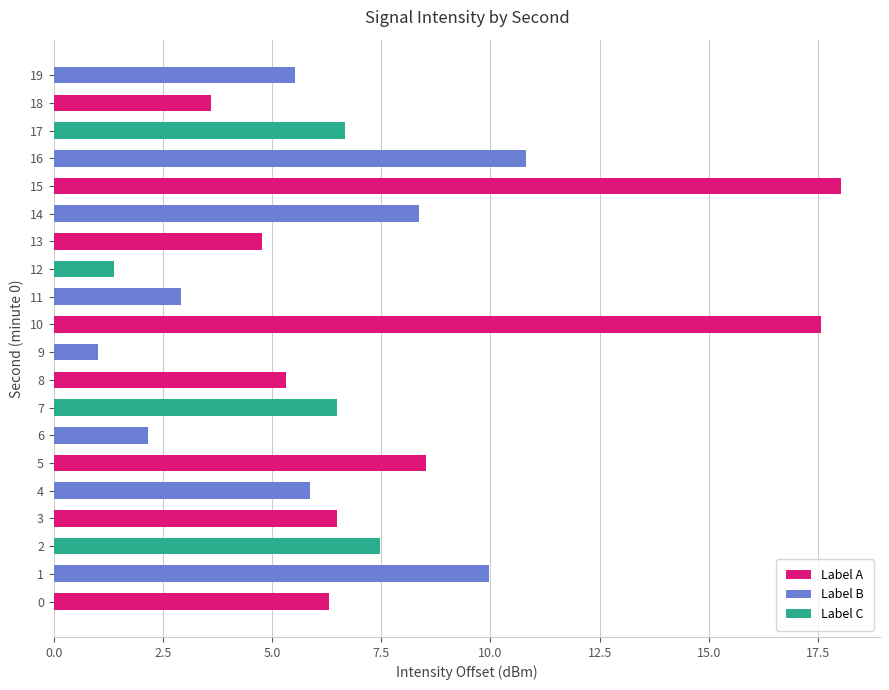

The chart shows a value of -63.1 at 10. True or false?

False